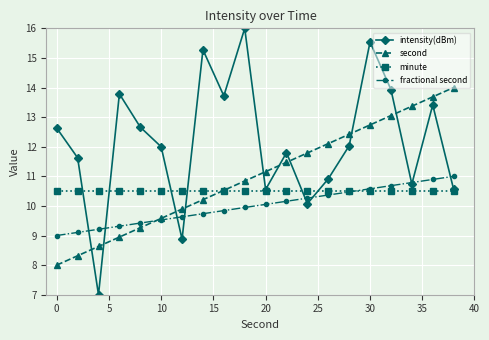

What is the minimum value shown in the chart?

7.0